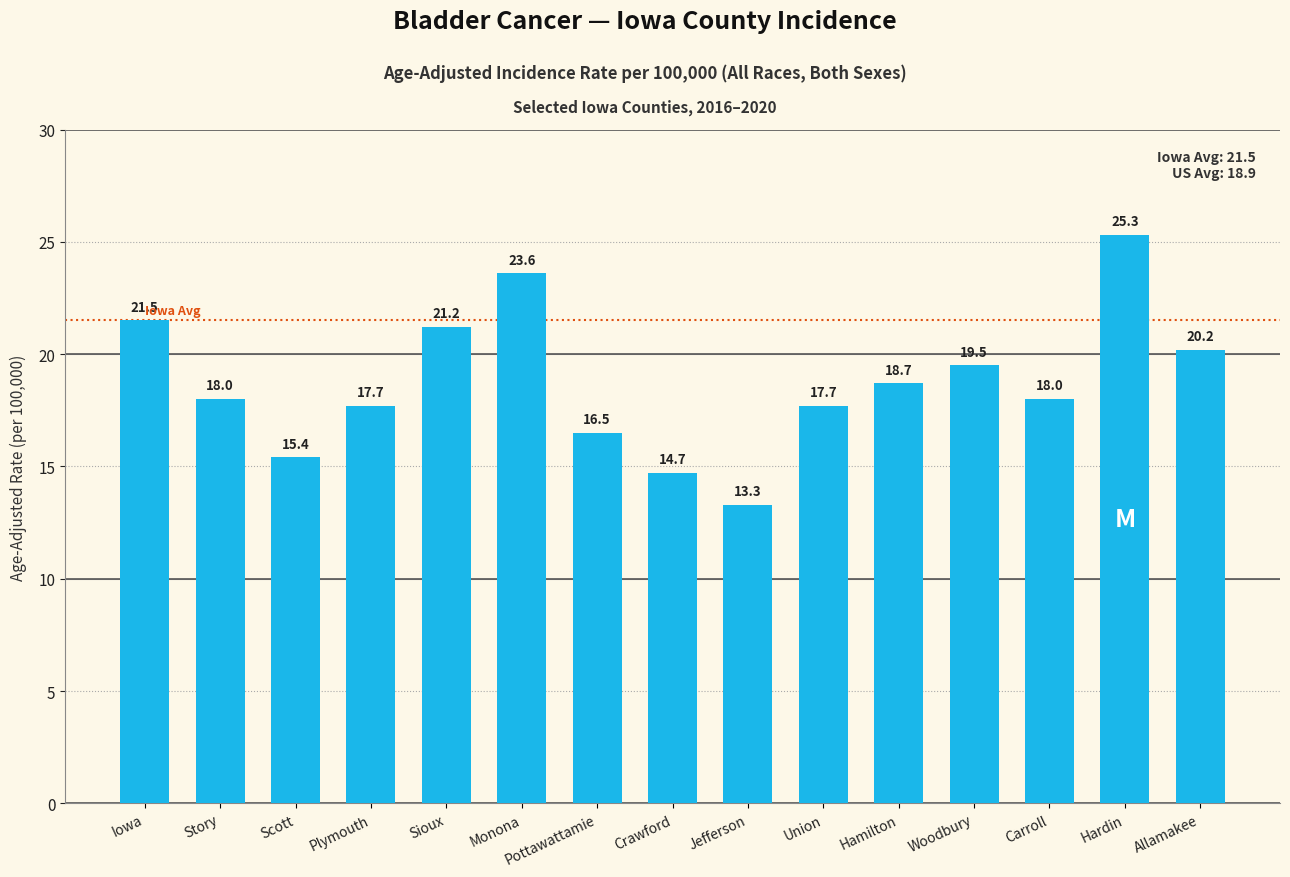

Between Woodbury and Monona, which is larger?

Monona